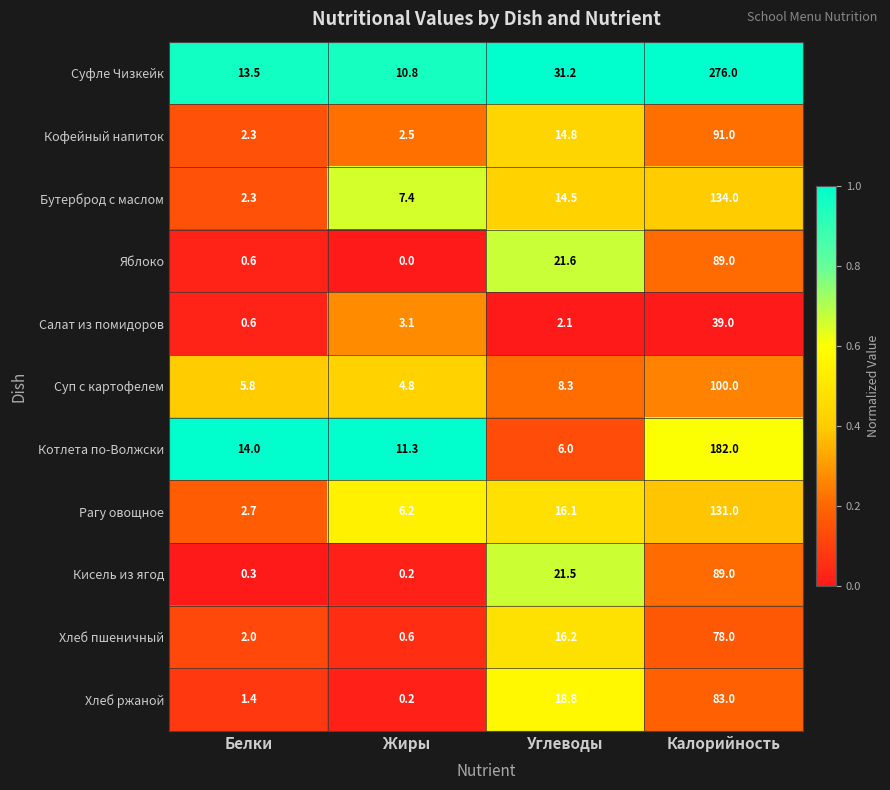

What is the maximum value for Рагу овощное?

131.0